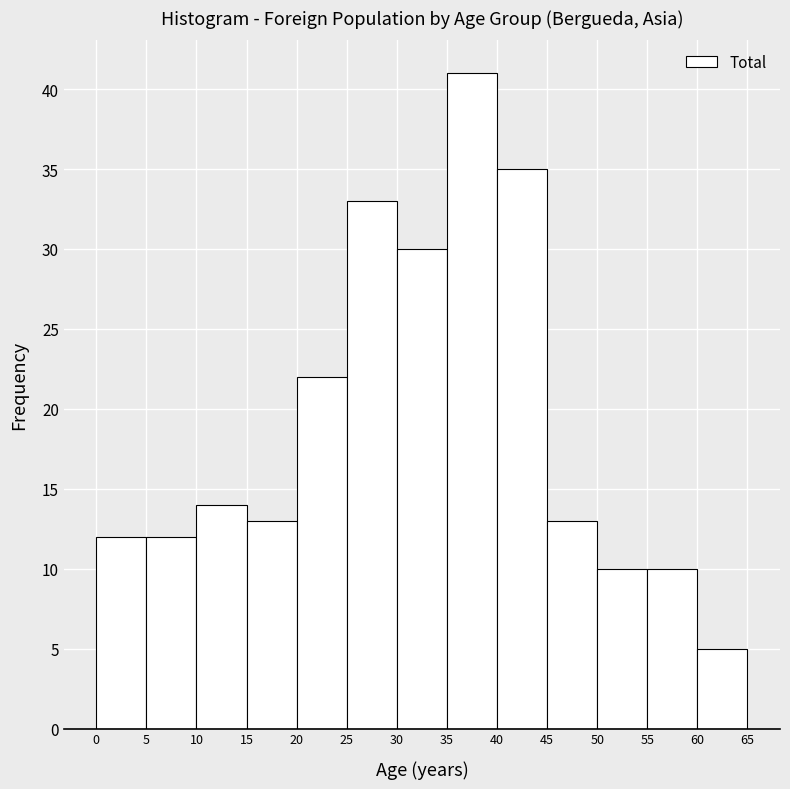

Which range on the x-axis has the tallest bar?

35 to 40